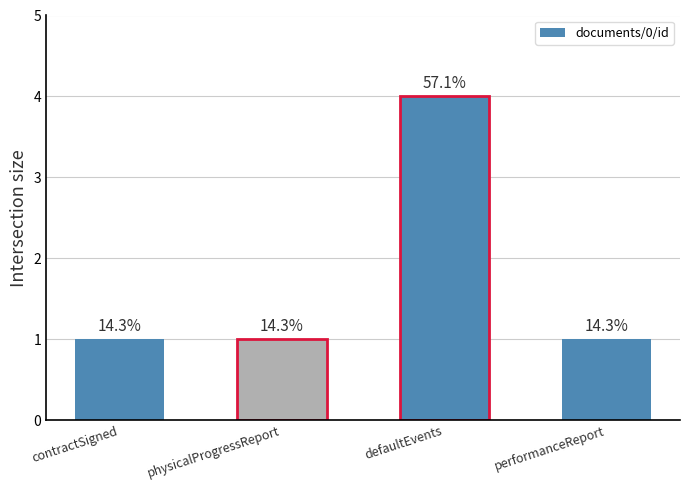

What position from the right is contractSigned?

4